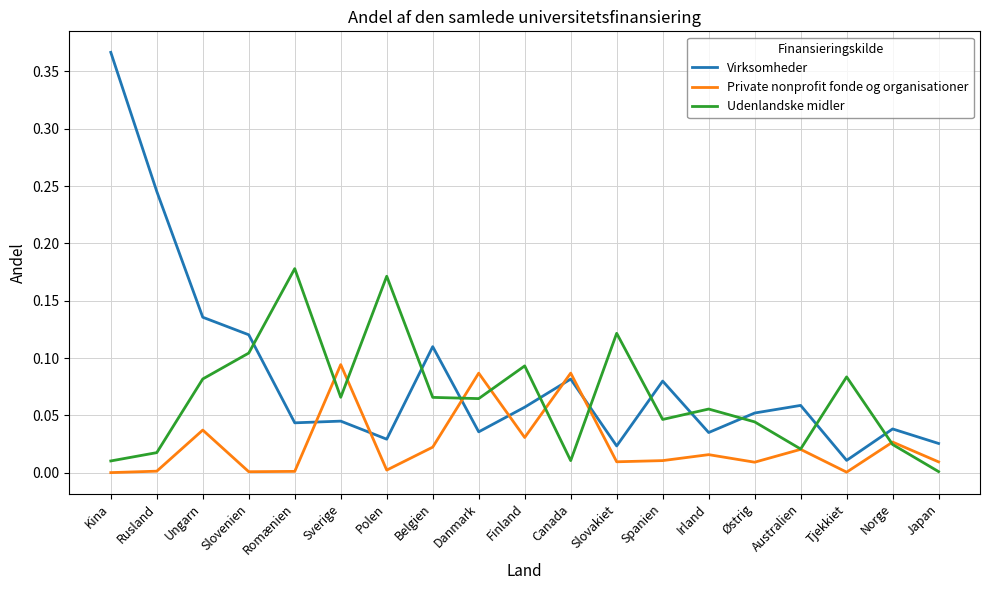

The value of Private nonprofit fonde og organisationer at Romænien is 0.0. True or false?

True